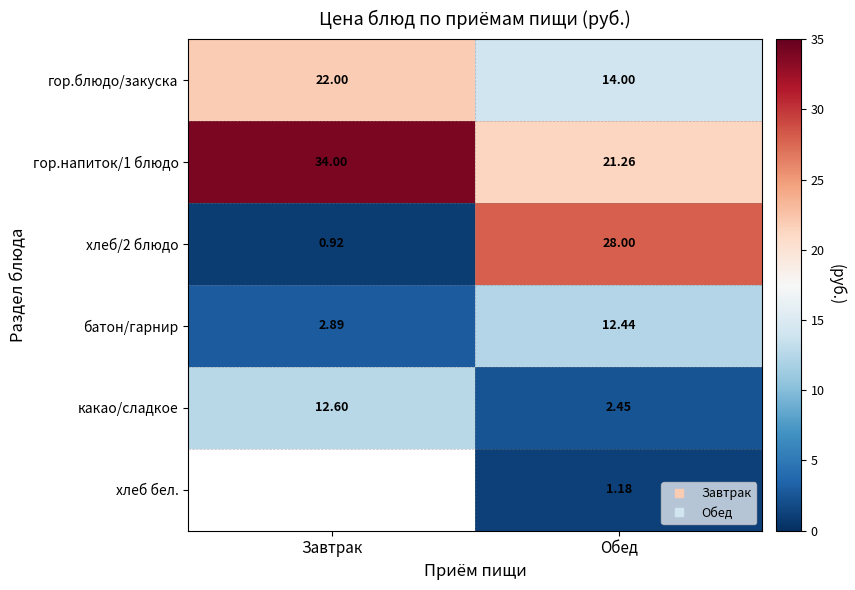

What is the total value across all series at Обед?

79.3